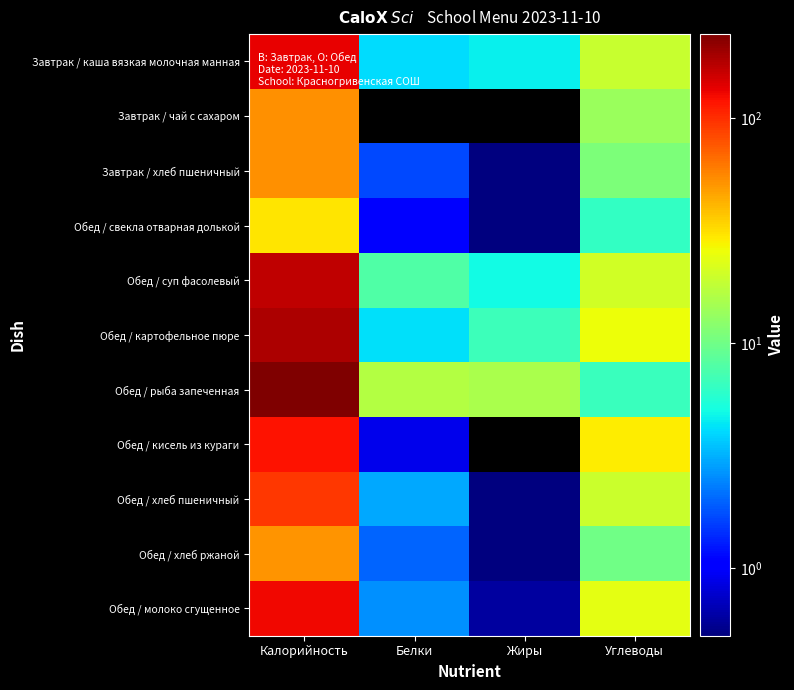

Reading left to right, list all the values displayed in this chart.

Завтрак / каша вязкая молочная манная: Калорийность=135.1	Белки=4.1	Жиры=4.6	Углеводы=19.3
Завтрак / чай с сахаром: Калорийность=52.0	Белки=0.0	Жиры=0.0	Углеводы=13.6
Завтрак / хлеб пшеничный: Калорийность=52.8	Белки=1.7	Жиры=0.2	Углеводы=11.1
Обед / свекла отварная долькой: Калорийность=30.2	Белки=1.1	Жиры=0.2	Углеводы=6.3
Обед / суп фасолевый: Калорийность=164.9	Белки=7.9	Жиры=5.0	Углеводы=20.4
Обед / картофельное пюре: Калорийность=185.9	Белки=4.2	Жиры=6.8	Углеводы=25.8
Обед / рыба запеченная: Калорийность=236.5	Белки=16.7	Жиры=15.3	Углеводы=6.7
Обед / кисель из кураги: Калорийность=118.4	Белки=0.9	Жиры=0.0	Углеводы=28.6
Обед / хлеб пшеничный: Калорийность=93.8	Белки=3.0	Жиры=0.3	Углеводы=19.7
Обед / хлеб ржаной: Калорийность=51.2	Белки=2.0	Жиры=0.4	Углеводы=10.0
Обед / молоко сгущенное: Калорийность=127.3	Белки=2.6	Жиры=0.6	Углеводы=23.9